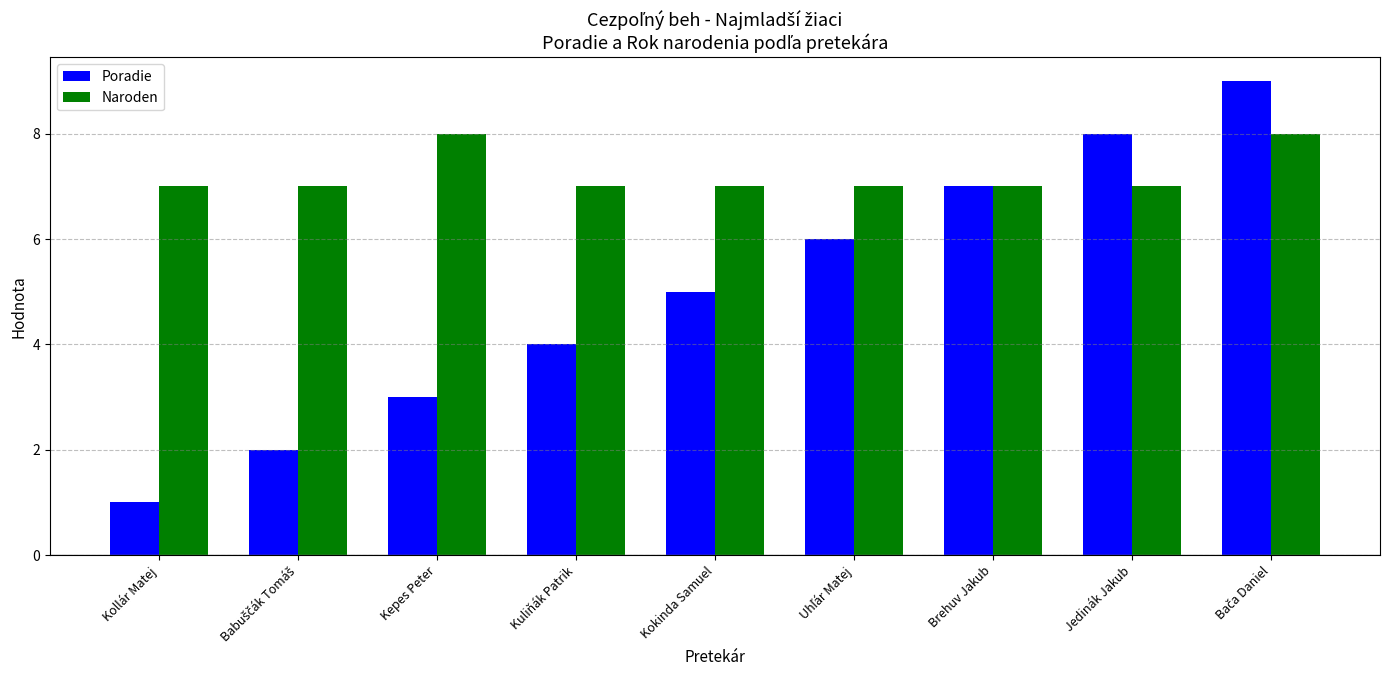

Which category has the lowest value in the Poradie series?

Kollár Matej